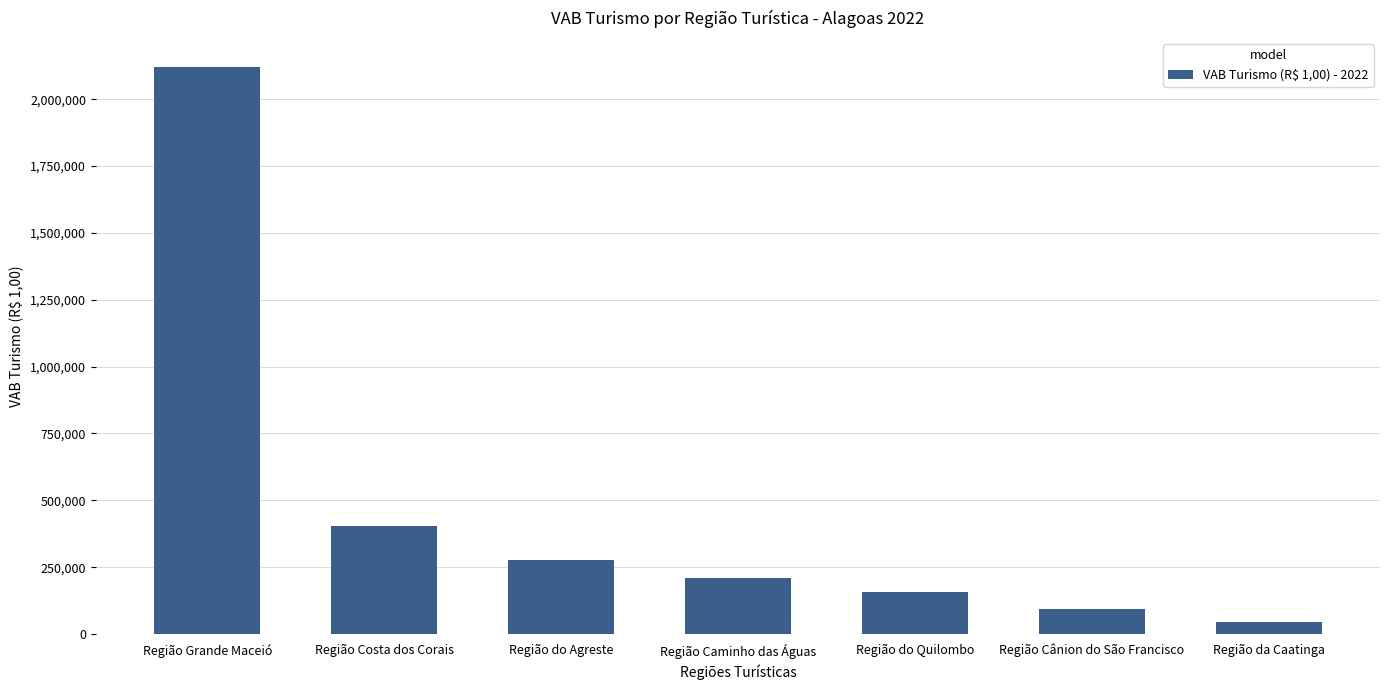

True or false: the data shows 155397.7 at Região do Quilombo.

True